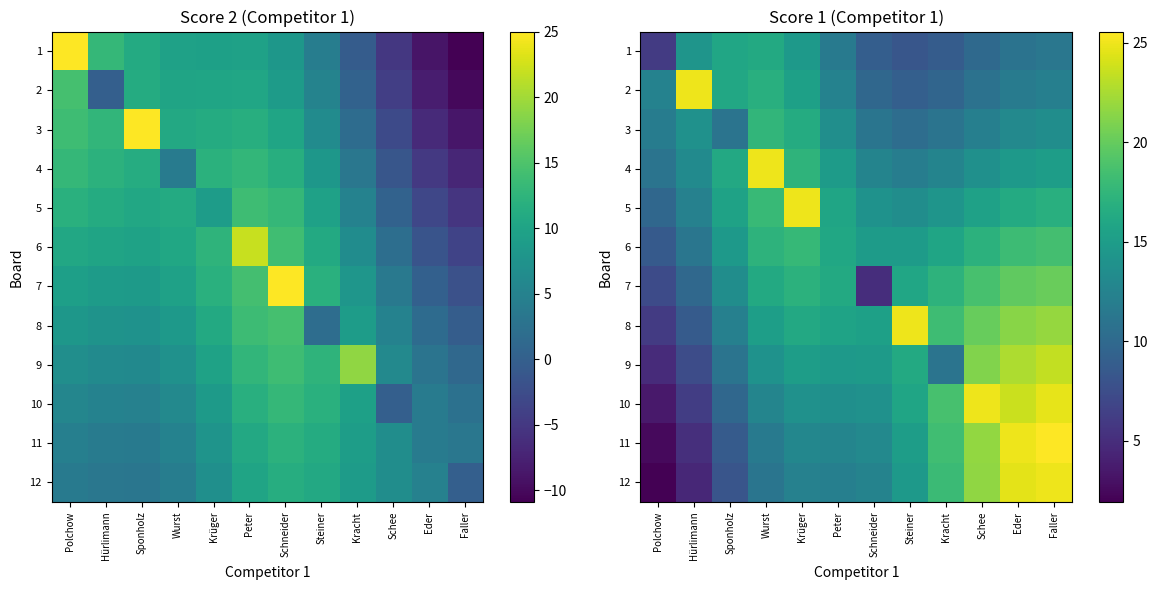

Where does the 8 series first go above 16?

Krüger